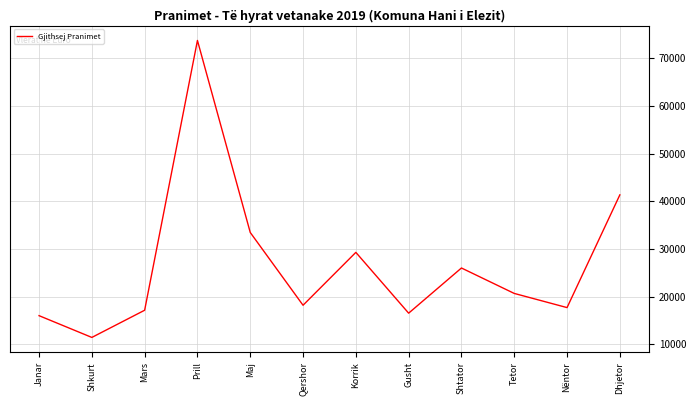

Where does the data first go above 20666?

Prill